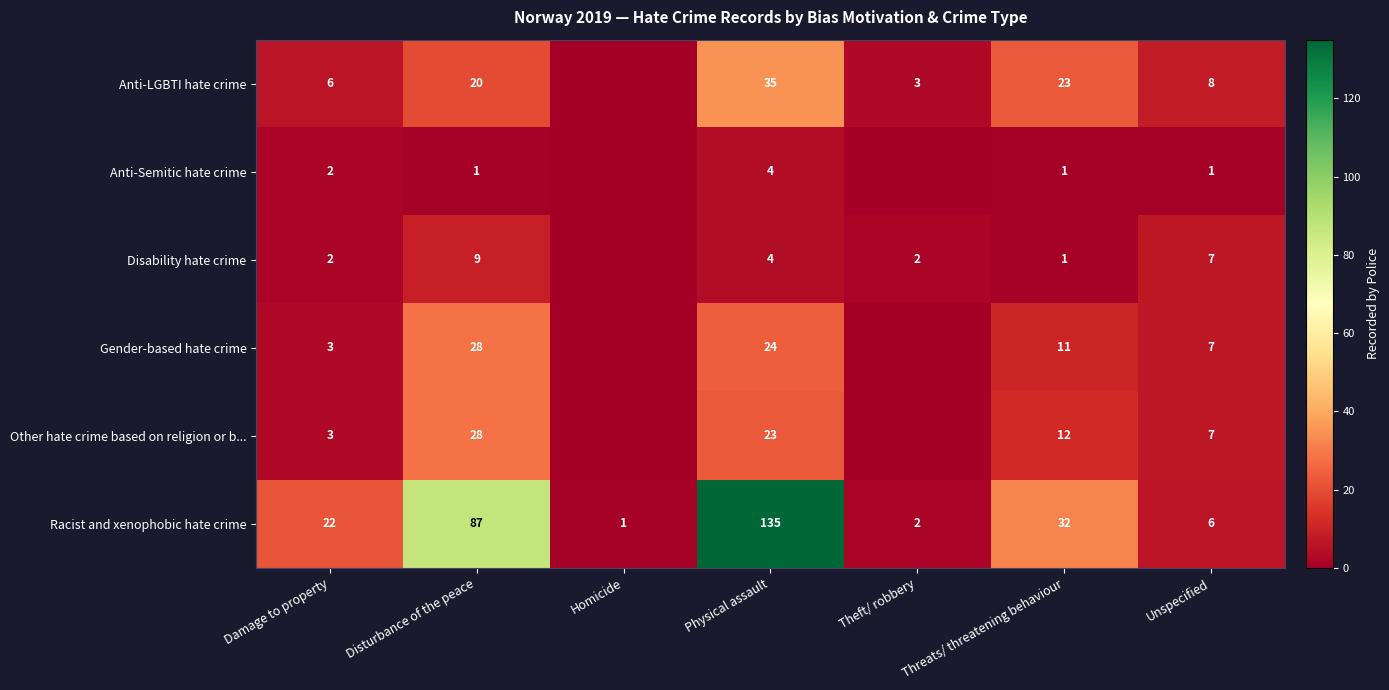

The value of Anti-LGBTI hate crime at Damage to property is 6. True or false?

True